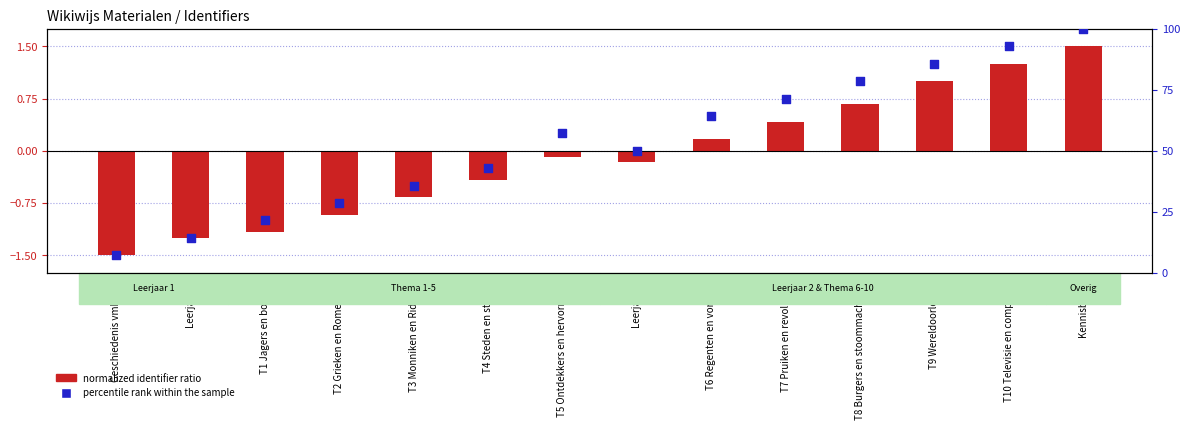

Which series has the widest spread of Y values?

percentile rank within the sample